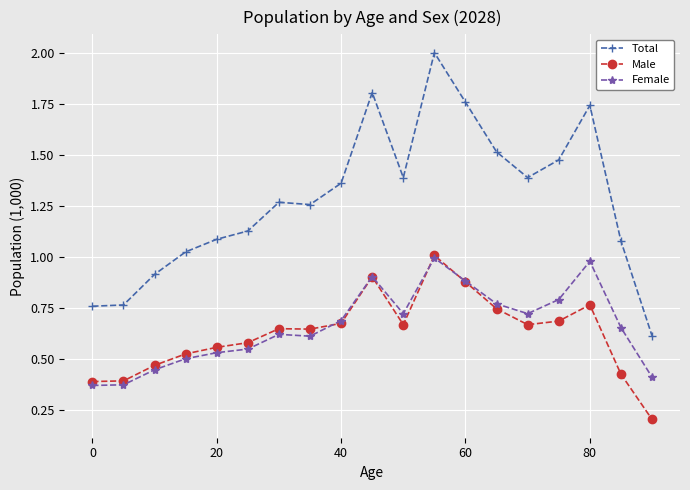

What is the maximum value shown in the chart?

2.0